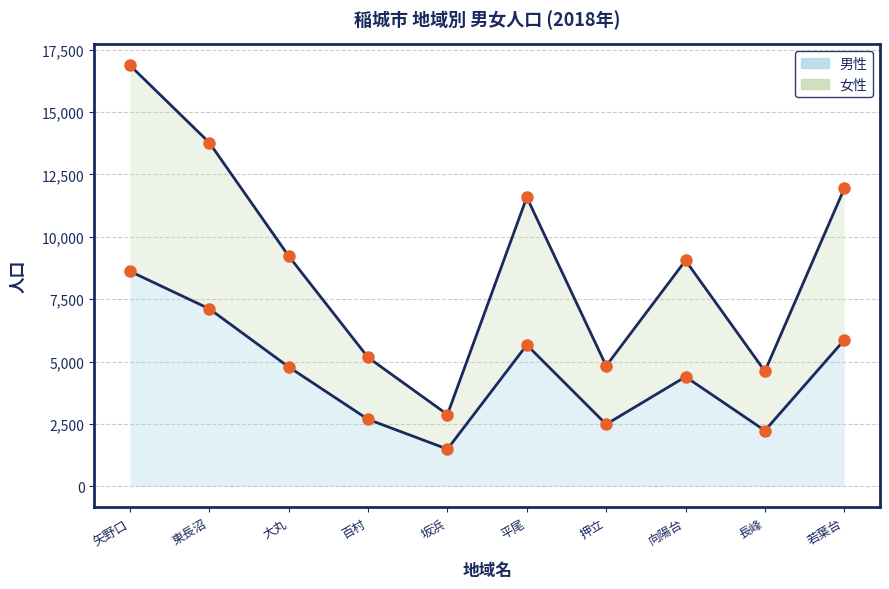

What is the maximum value shown in the chart?

16870